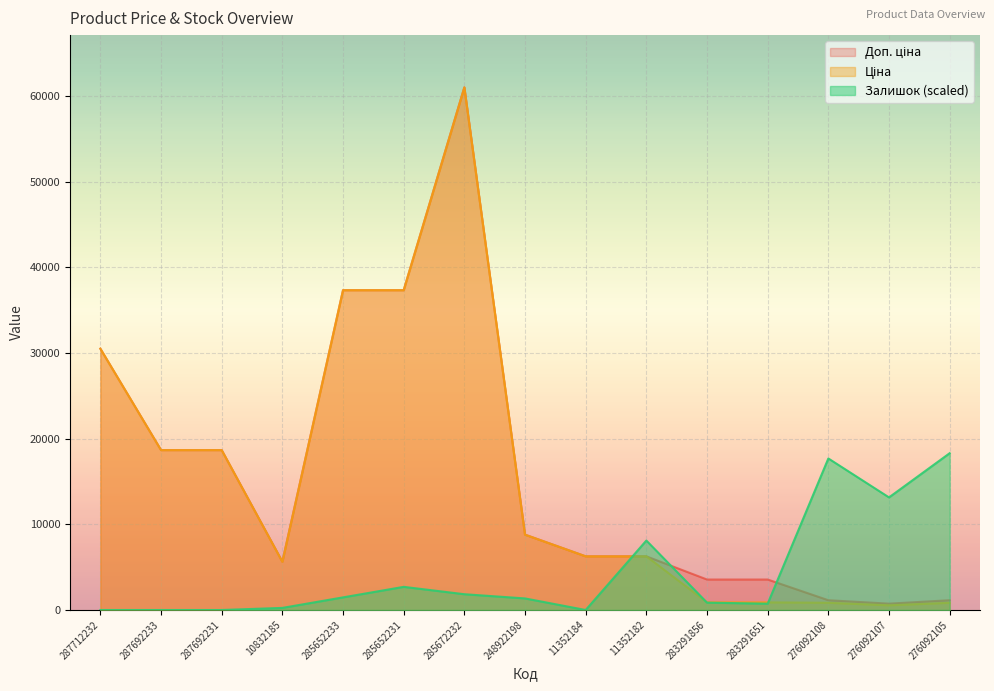

Which series has the largest total across all categories?

Доп. ціна